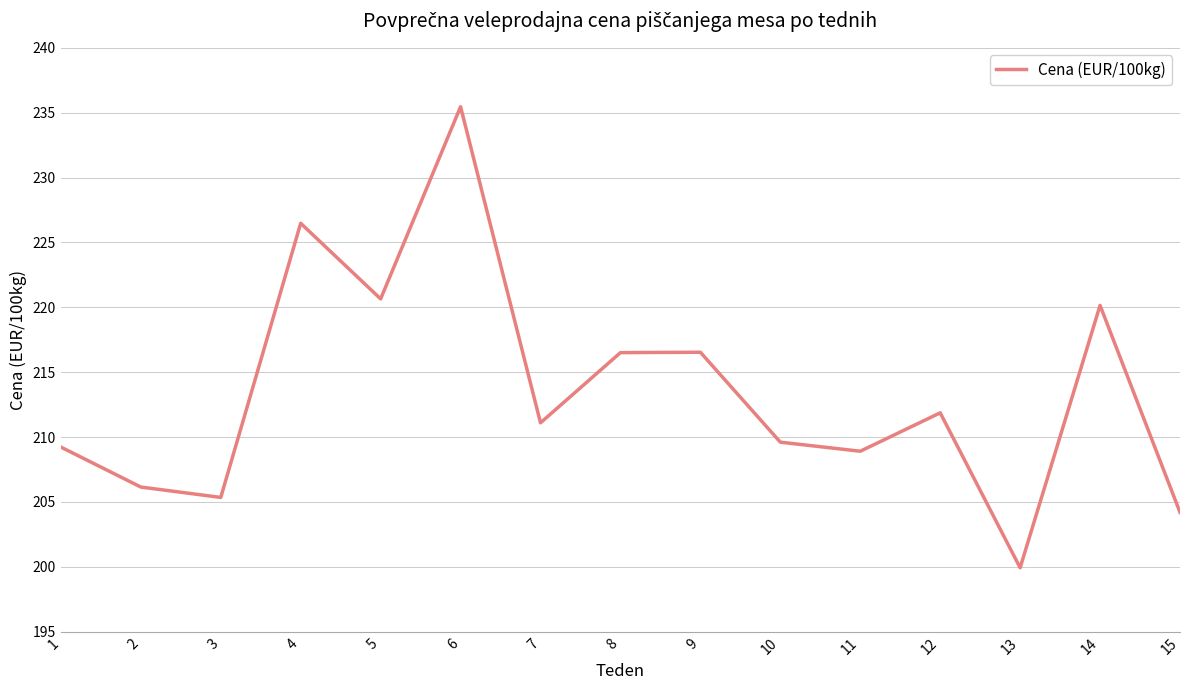

How many lines are shown in the chart?

1